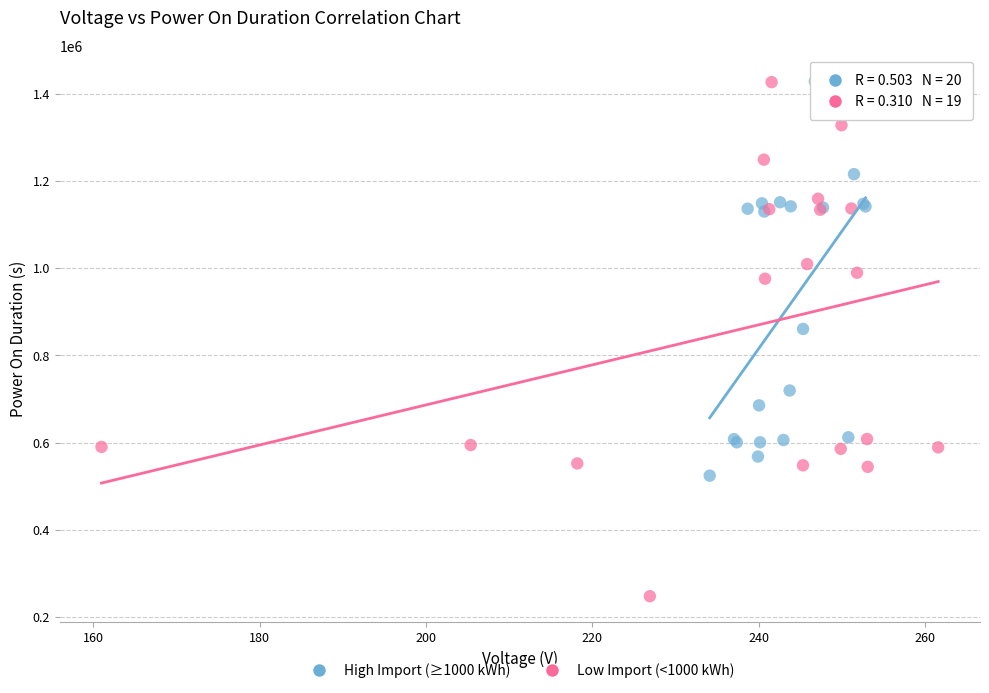

Which series has the widest spread of Y values?

Low Import (<1000 kWh)